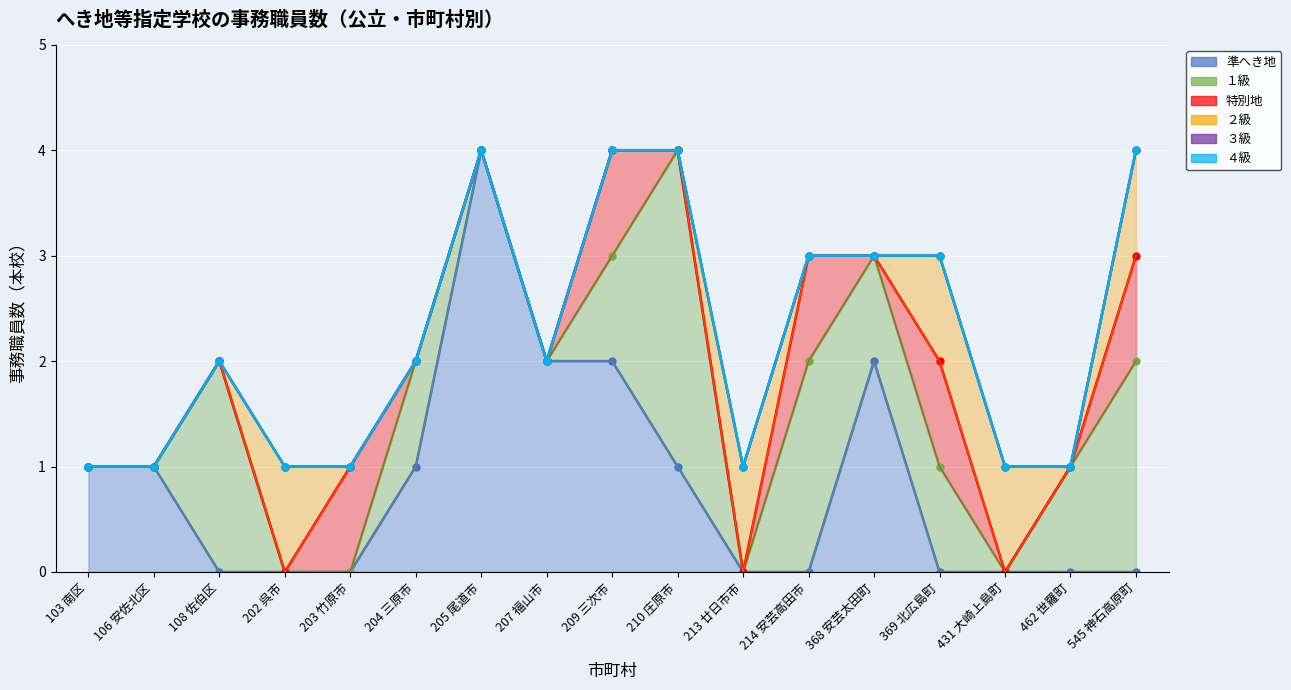

What is the spread (max minus min) of values at 202 呉市?

1